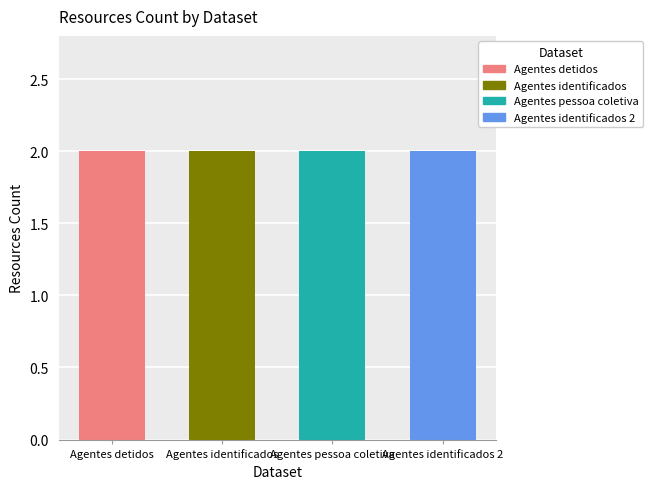

Is the value of metric.views at Agentes identificados 2 greater than the value of resources_count at Agentes identificados?

No